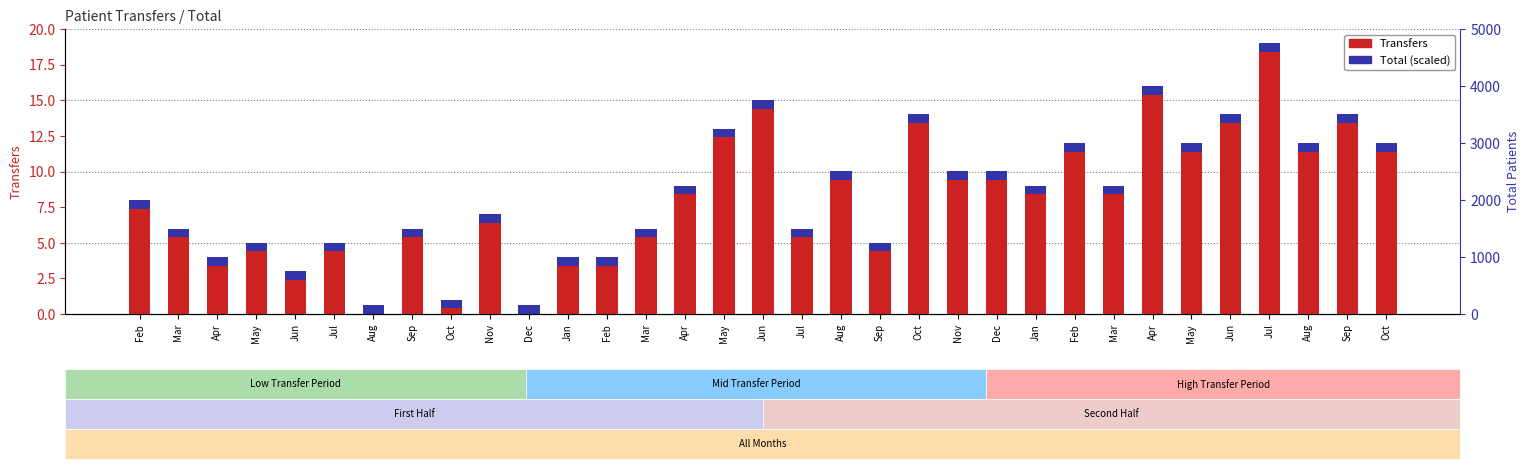

Between Oct and Aug, which is larger?

Oct